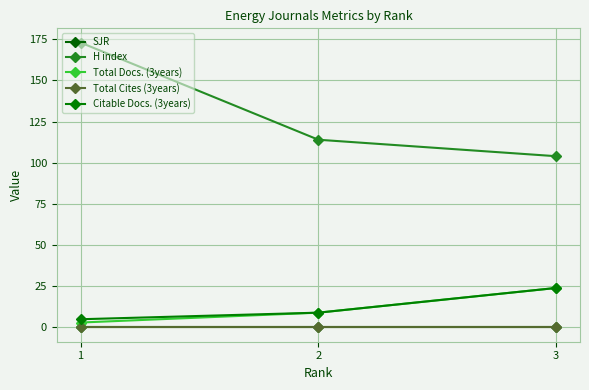

Reading right to left, extract all data points from this chart.

SJR: 0	0	0
H index: 104	114	173
Total Docs. (3years): 24	9	3
Total Cites (3years): 0	0	0
Citable Docs. (3years): 24	9	5